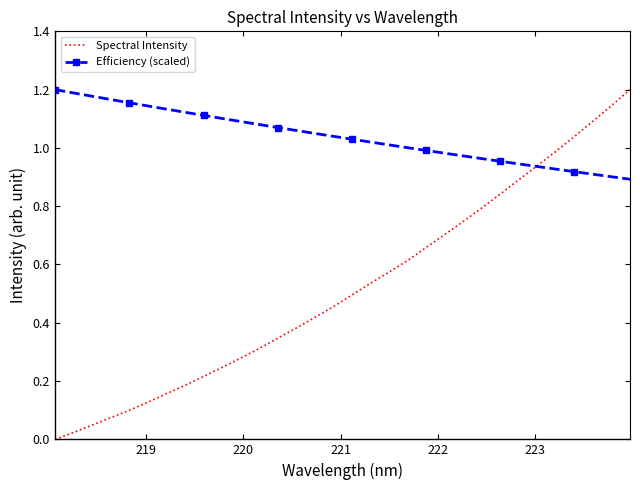

Rank the series by their average value, from highest to lowest.

Efficiency (scaled), Spectral Intensity